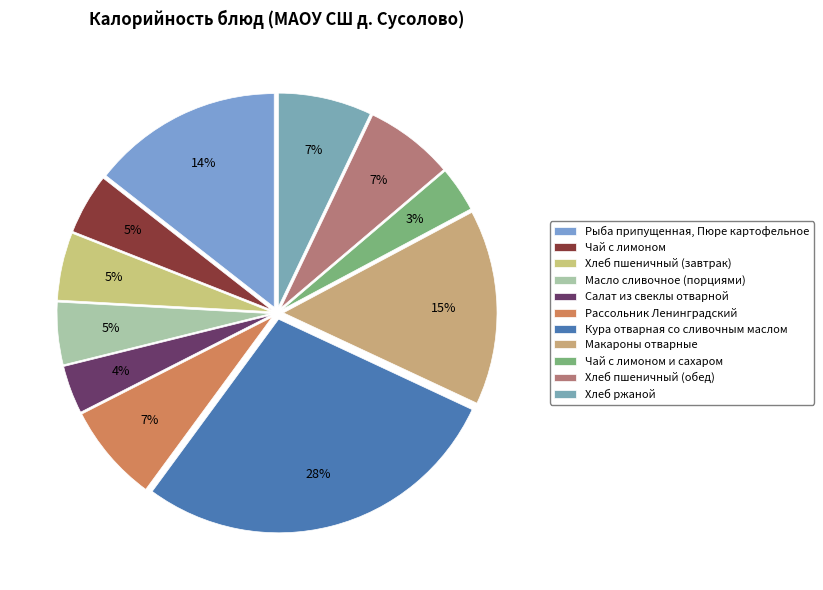

How many slices are in this pie chart?

11